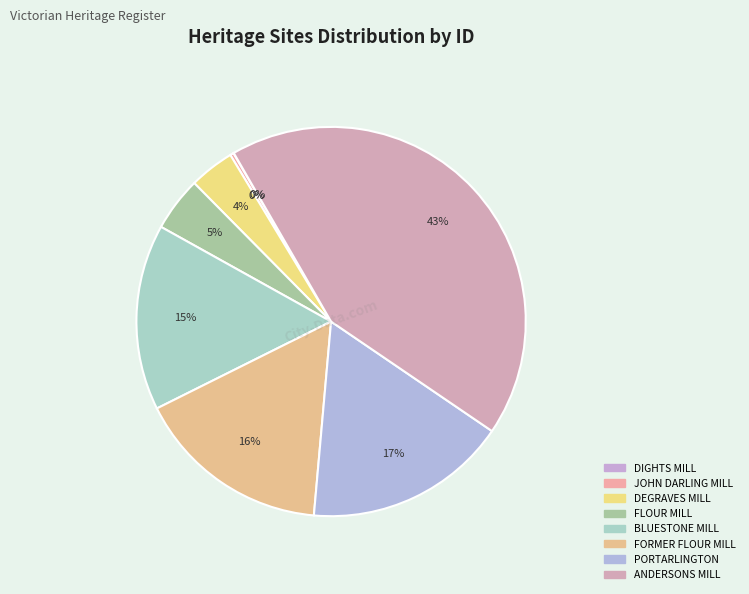

Count the number of slices in the pie.

8